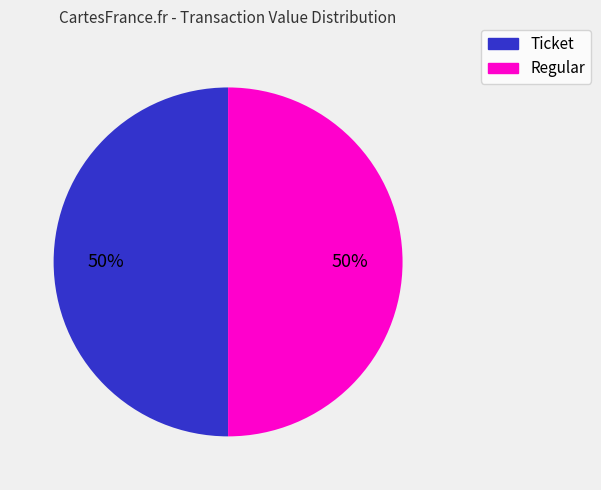

What is the ratio of the value at Ticket to the value at Regular?

1.0